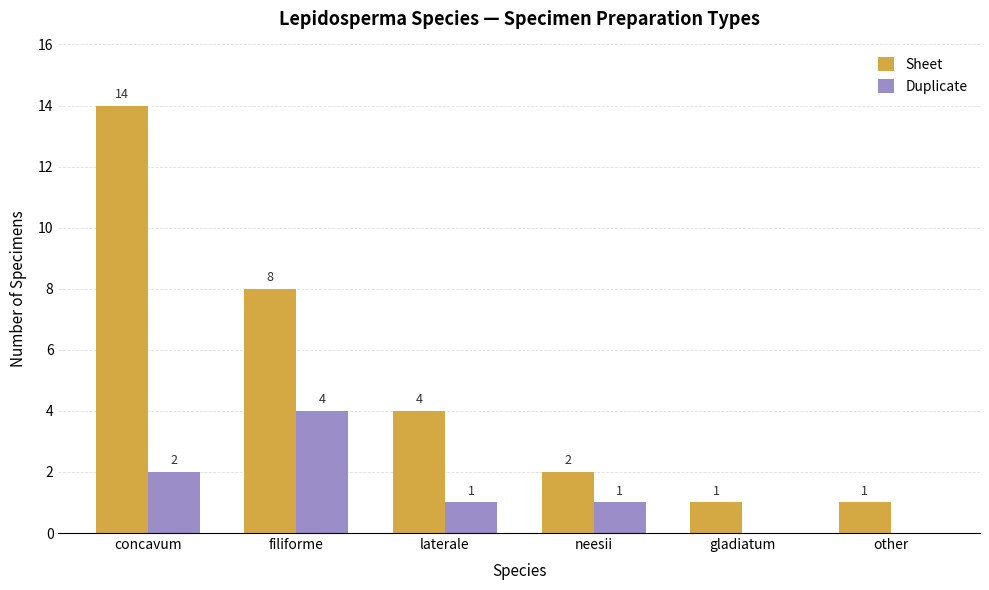

What are all the series names shown in the legend?

Sheet, Duplicate